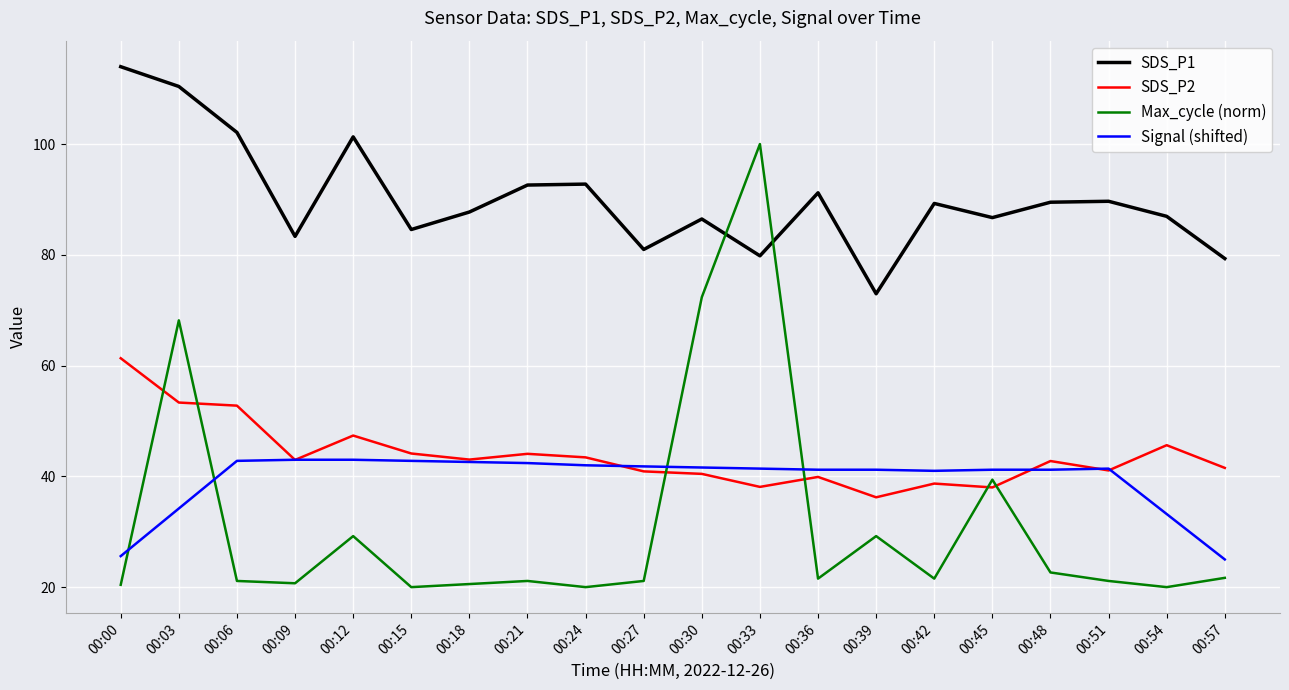

After their last crossing, which series has the higher values: Max_cycle (norm) or Signal (shifted)?

Signal (shifted)